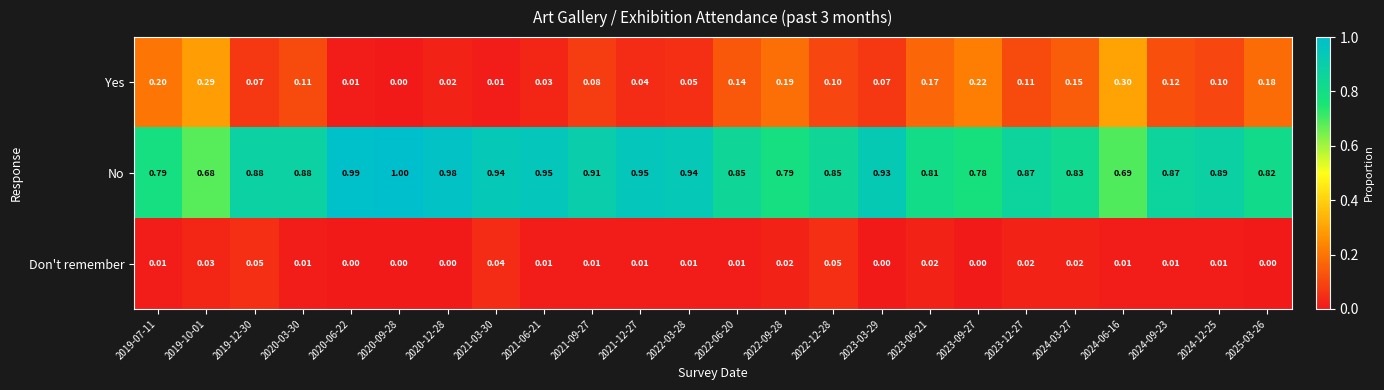

Which series has the largest total across all categories?

No